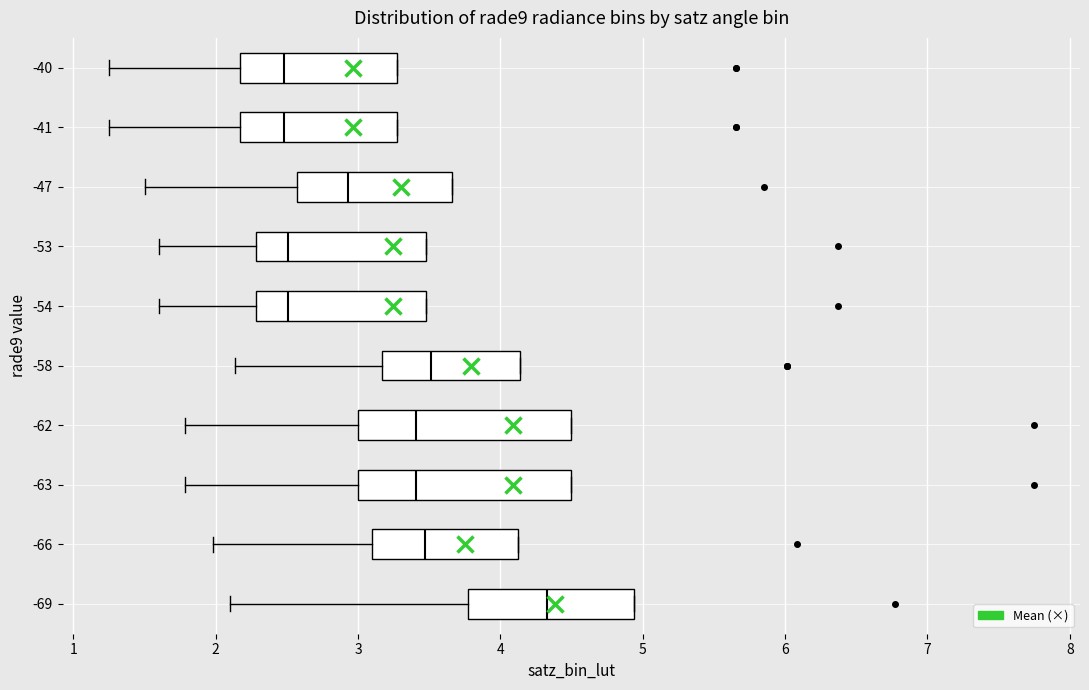

Reading bottom to top, read every box against the x-axis: the position of its median line, the range the box covers, and the ends of its whiskers. The values are not printed on the chart, so give them approximately, as read against the axis.

-69: median 4.3, box 3.8 to 4.9, whiskers 2.1 to 4.9
-66: median 3.5, box 3.1 to 4.1, whiskers 2.0 to 4.1
-63: median 3.4, box 3.0 to 4.5, whiskers 1.8 to 4.5
-62: median 3.4, box 3.0 to 4.5, whiskers 1.8 to 4.5
-58: median 3.5, box 3.2 to 4.1, whiskers 2.1 to 4.1
-54: median 2.5, box 2.3 to 3.5, whiskers 1.6 to 3.5
-53: median 2.5, box 2.3 to 3.5, whiskers 1.6 to 3.5
-47: median 2.9, box 2.6 to 3.7, whiskers 1.5 to 3.7
-41: median 2.5, box 2.2 to 3.3, whiskers 1.2 to 3.3
-40: median 2.5, box 2.2 to 3.3, whiskers 1.2 to 3.3